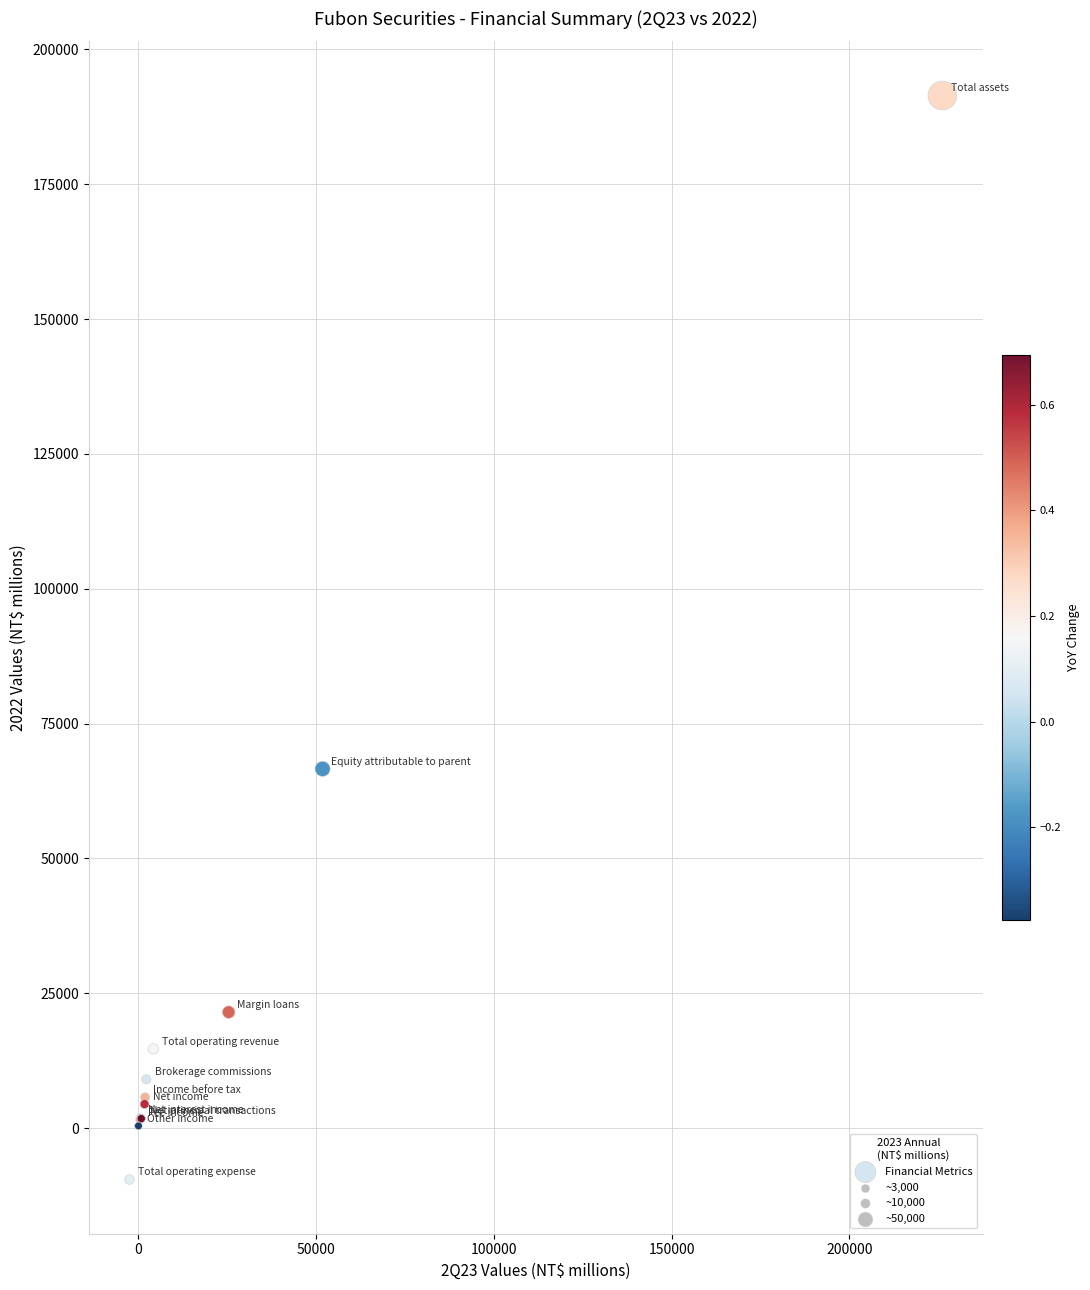

What Y value in the scatter plot is closest to 90960?

66610